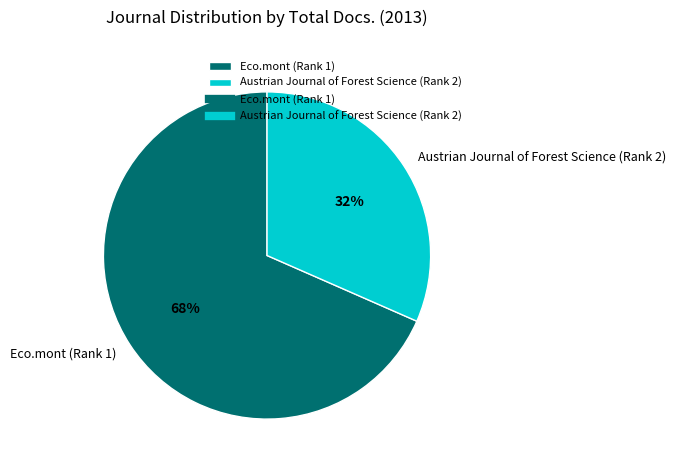

Which slice represents more than half of the pie?

Eco.mont (Rank 1)